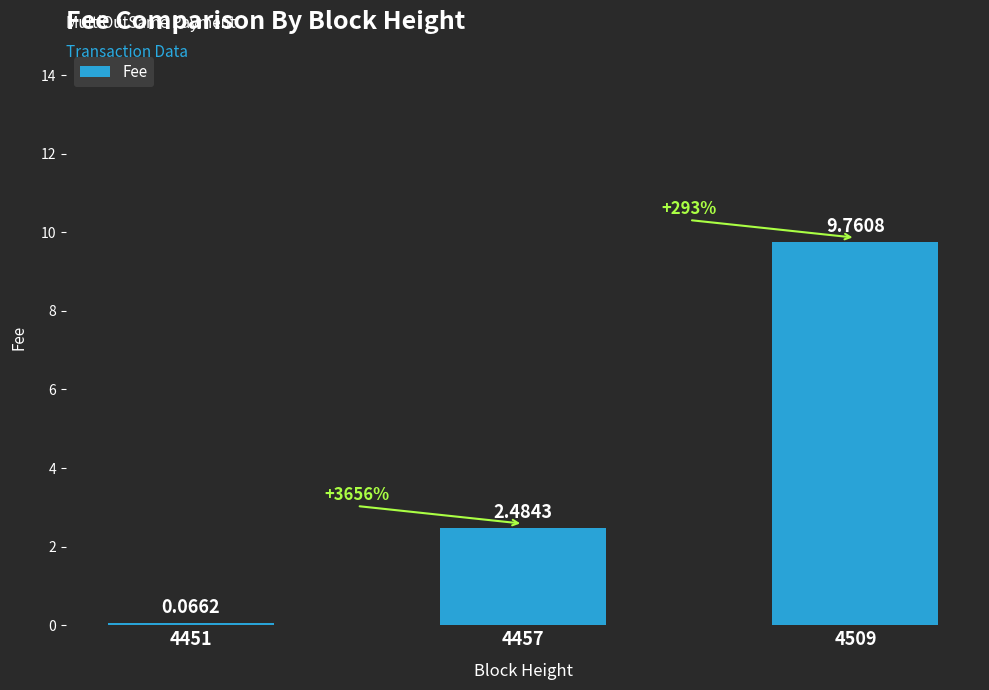

Which has a higher value, 4509 or 4457?

4509